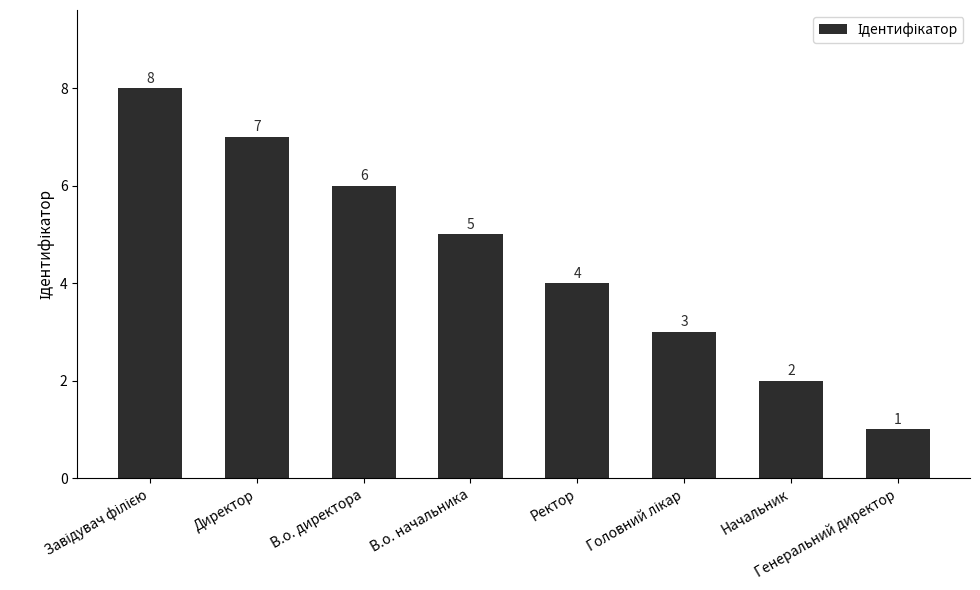

What position from the left is Ректор?

5